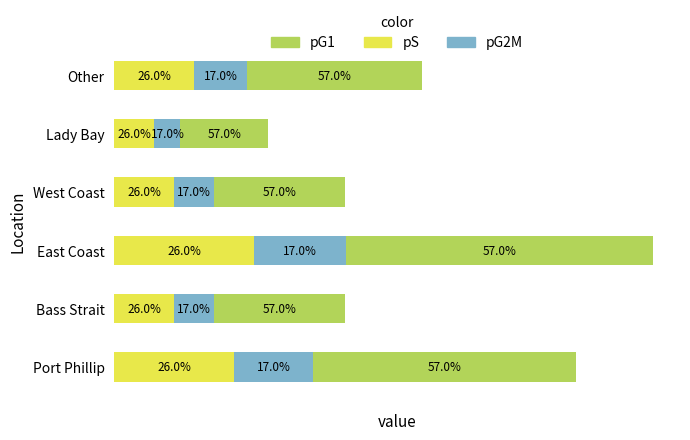

What is the change in value from Bass Strait to Lady Bay, Warrnambool?

-3